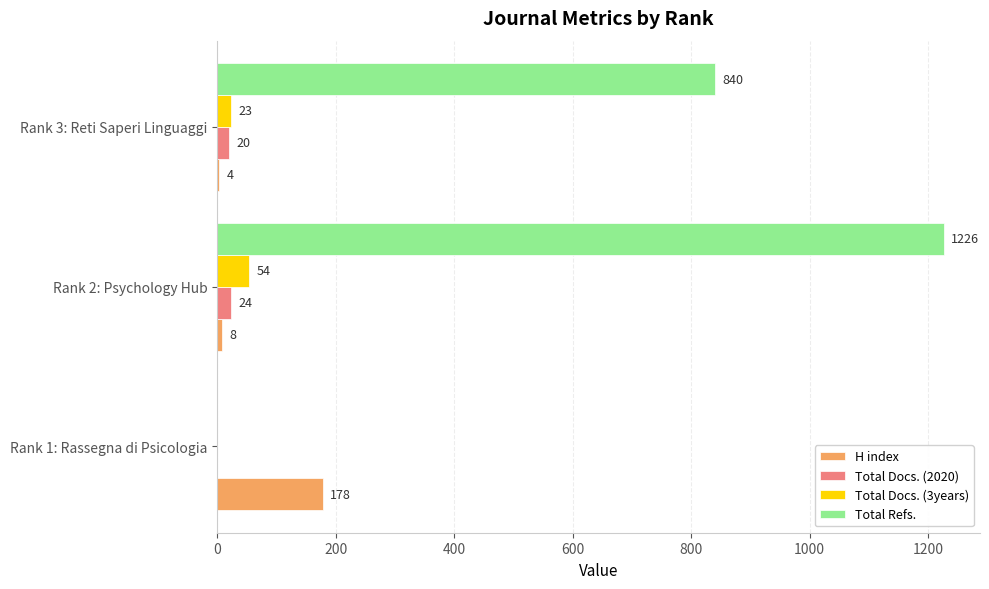

What is the sum of the Total Refs. values at Rank 3: Reti Saperi Linguaggi and Rank 1: Rassegna di Psicologia?

840